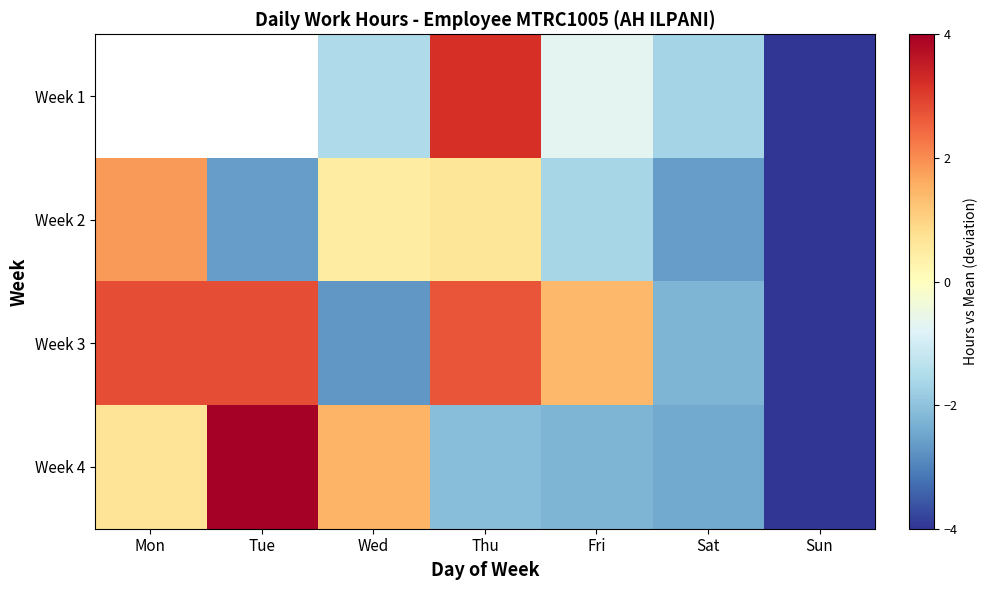

True or false: Week 1 has a value of -1.0 at Wed.

False